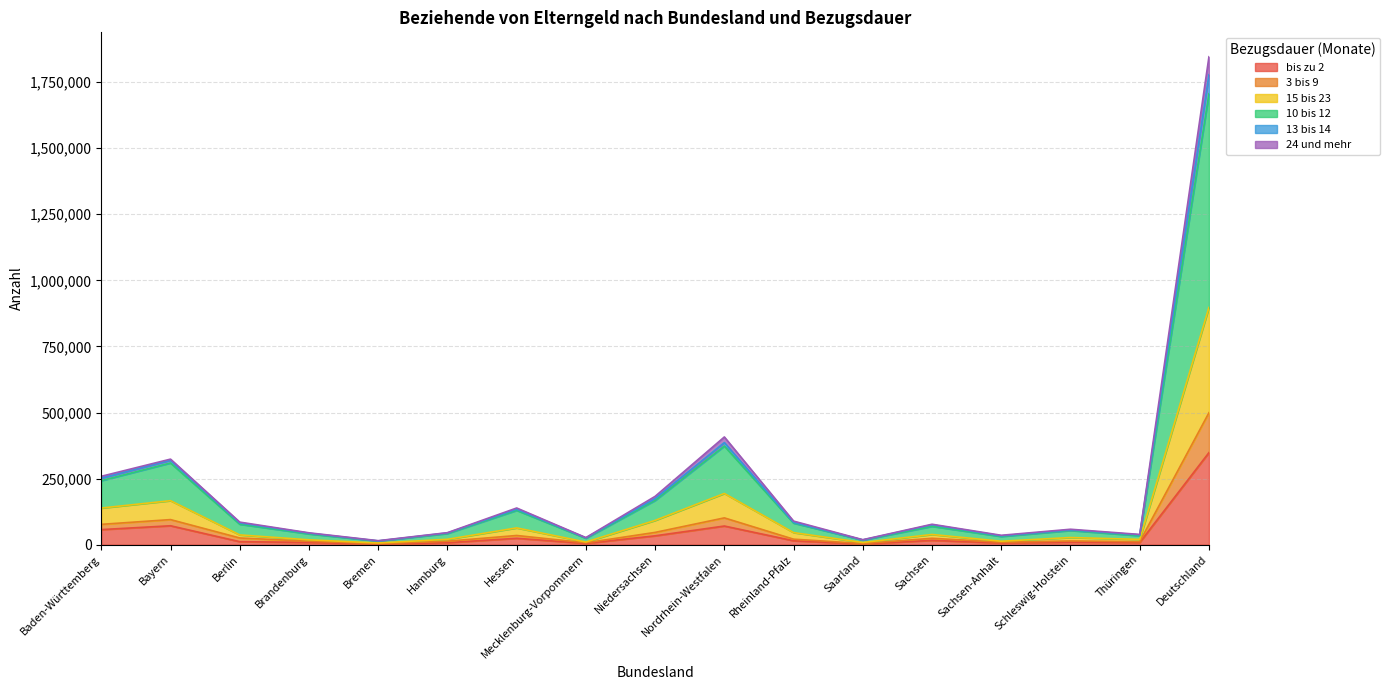

Which category has the highest value in the 3 bis 9 series?

Deutschland